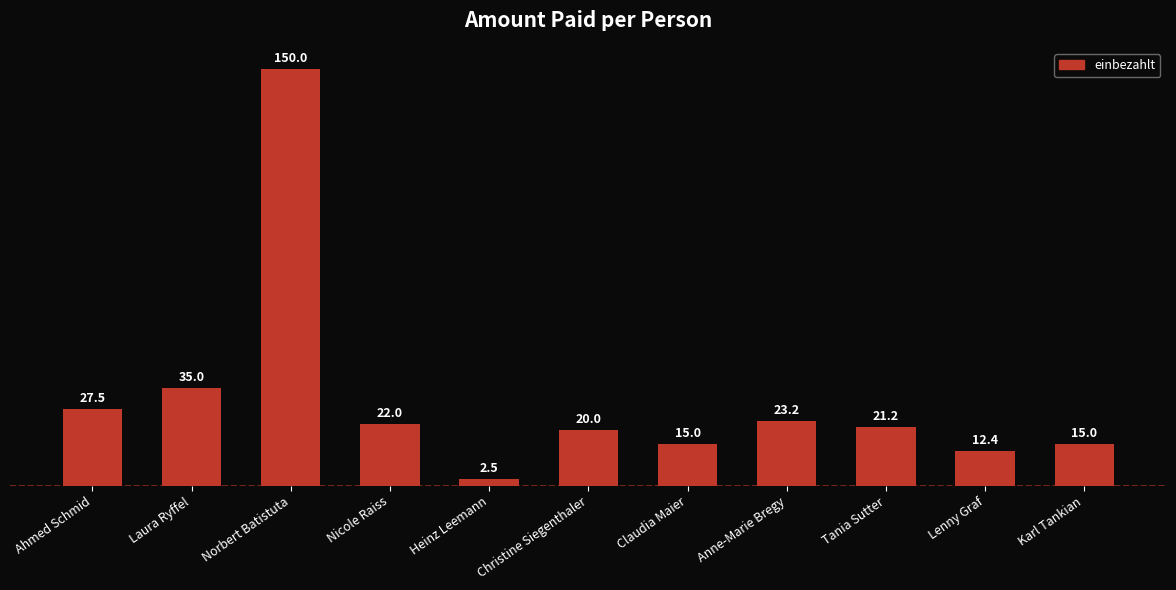

Reading right to left, transcribe all the data shown in this chart.

15.0	12.4	21.2	23.2	15.0	20.0	2.5	22.0	150.0	35.0	27.5